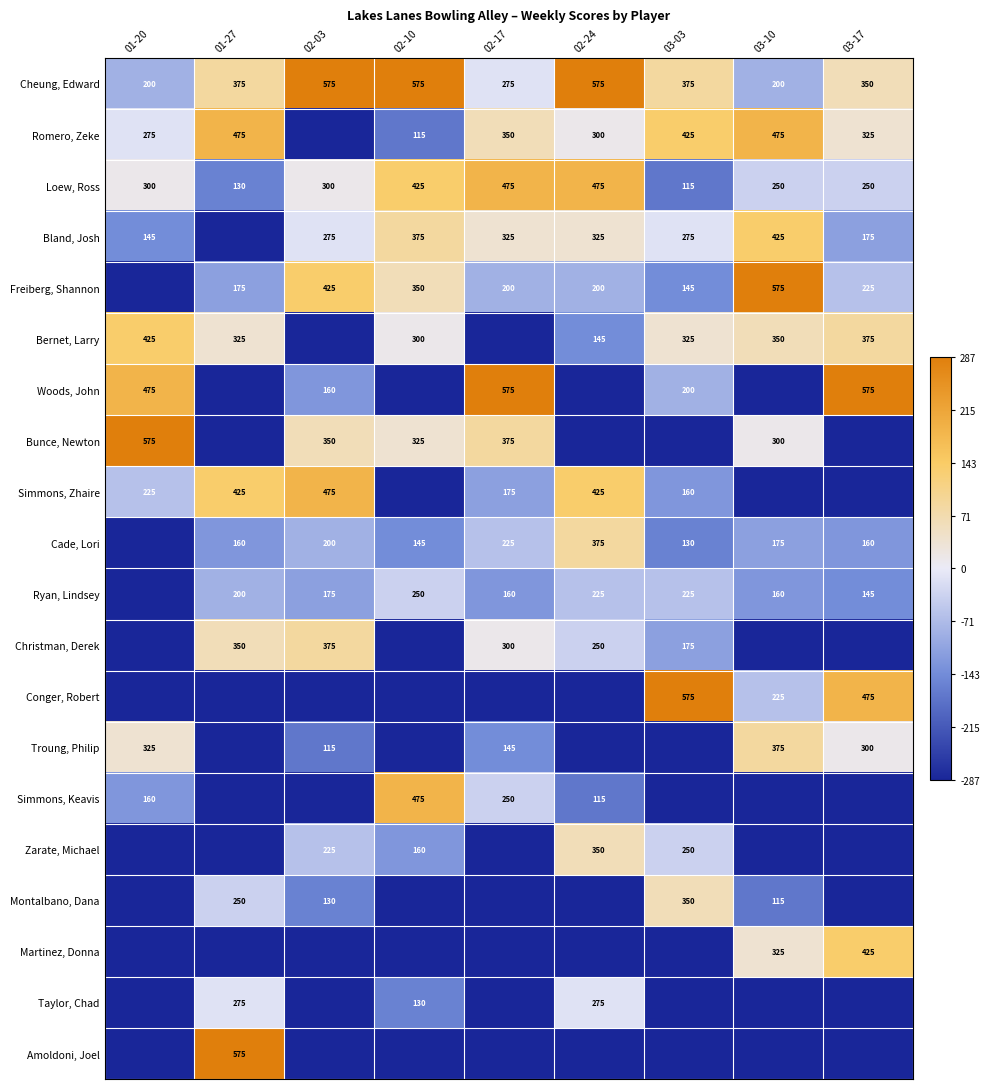

The value of Montalbano, Dana at 01-27 is 250.0. True or false?

True